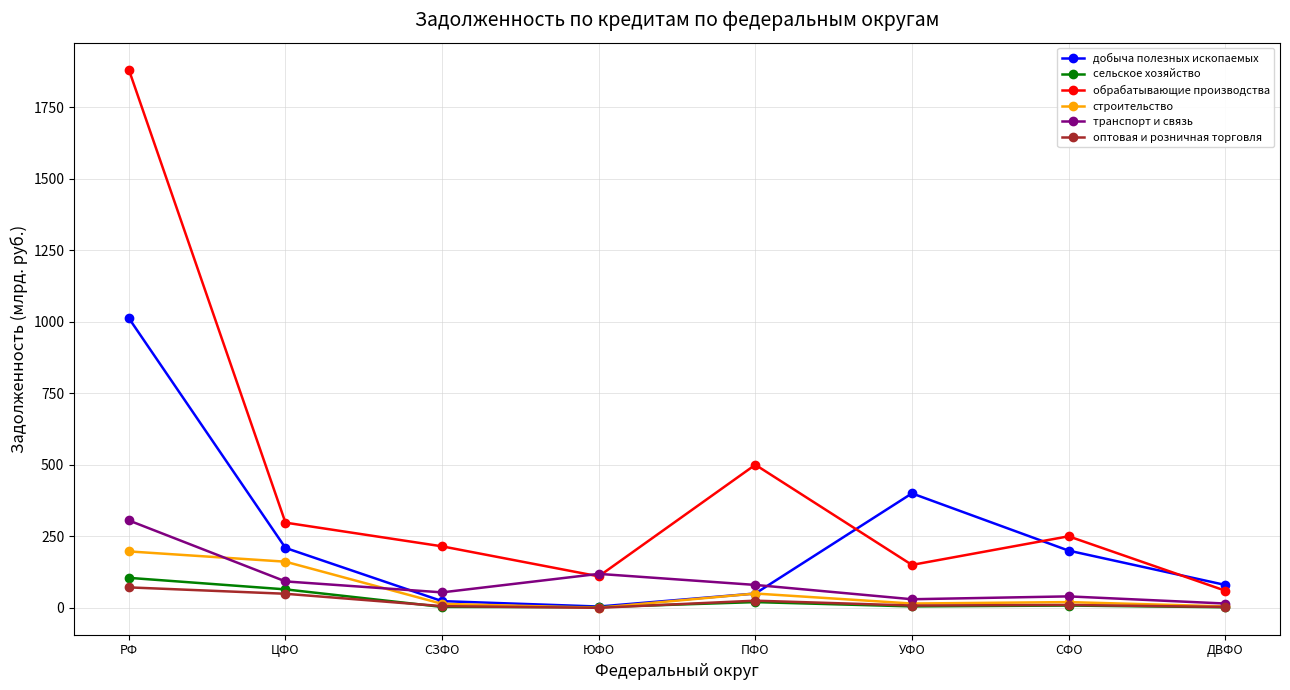

The value of обрабатывающие производства at ЦФО is 297.8. True or false?

True